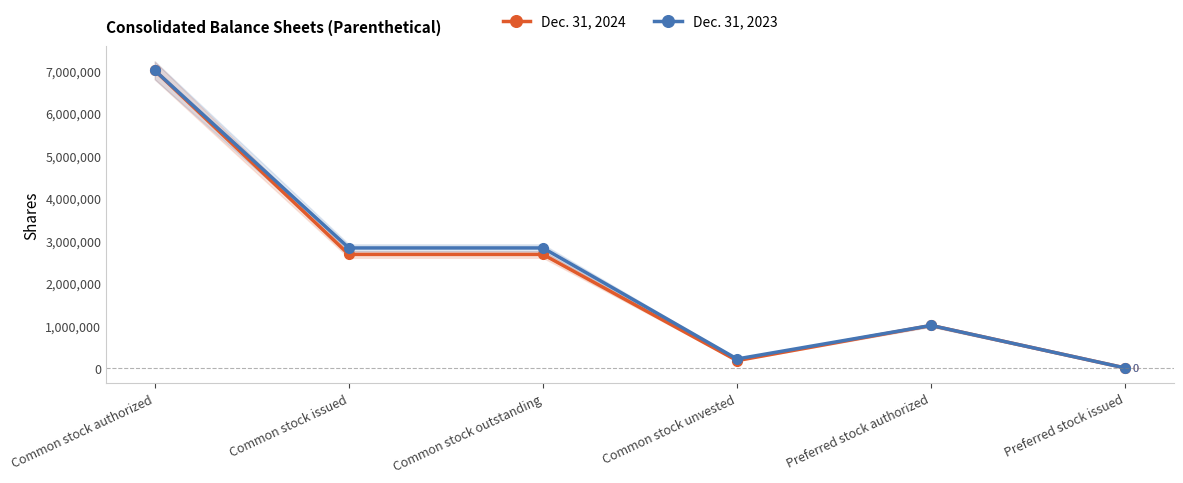

At how many categories does at least one series exceed 5836445?

1